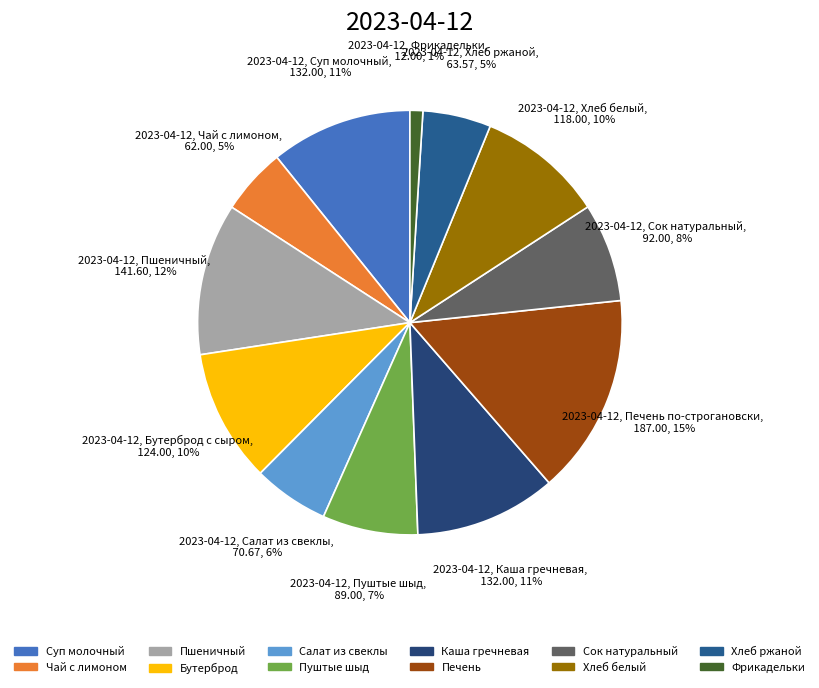

What is the smallest slice in the pie chart?

Фрикадельки мясные для супа